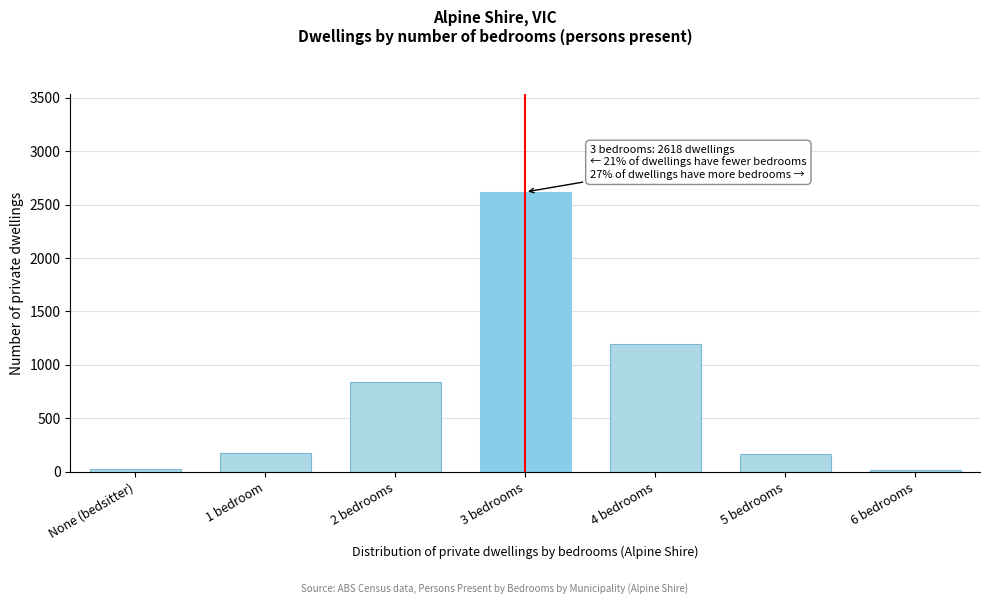

The value at 1 bedroom is 170. True or false?

True